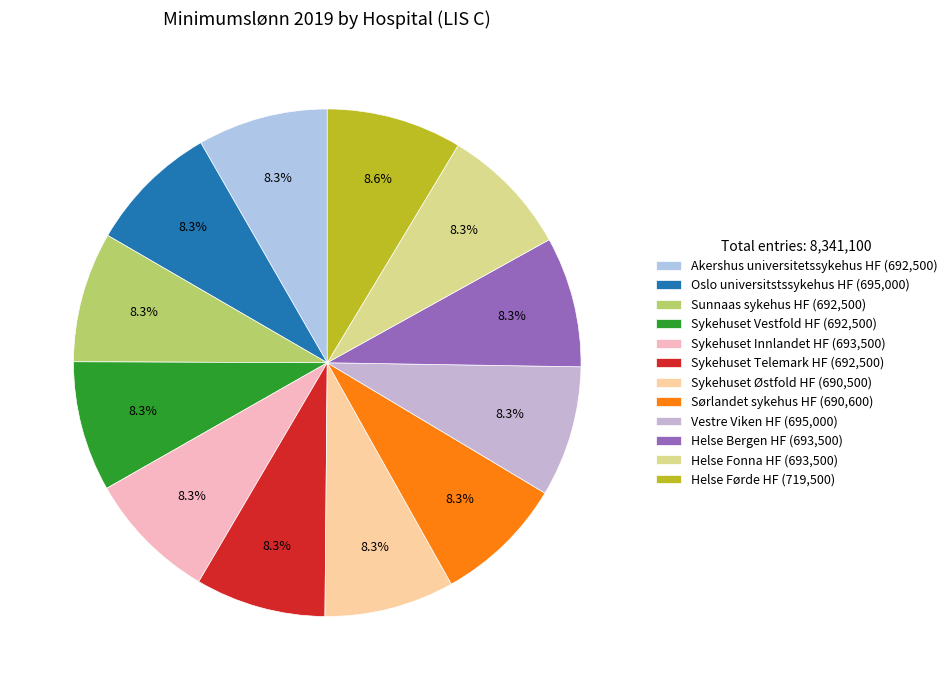

Does Akershus universitetssykehus HF account for over 50% of the chart?

No